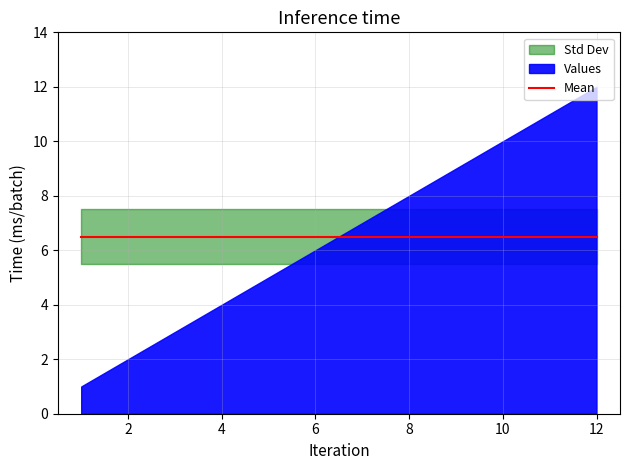

Reading left to right, what are all the values shown in this chart?

Values: 1=1.0	2=2.0	3=3.0	4=4.0	5=5.0	6=6.0	7=7.0	8=8.0	9=9.0	10=10.0	11=11.0	12=12.0
Mean: 1=6.5	2=6.5	3=6.5	4=6.5	5=6.5	6=6.5	7=6.5	8=6.5	9=6.5	10=6.5	11=6.5	12=6.5
Std Dev Upper: 1=7.5	2=7.5	3=7.5	4=7.5	5=7.5	6=7.5	7=7.5	8=7.5	9=7.5	10=7.5	11=7.5	12=7.5
Std Dev Lower: 1=5.5	2=5.5	3=5.5	4=5.5	5=5.5	6=5.5	7=5.5	8=5.5	9=5.5	10=5.5	11=5.5	12=5.5